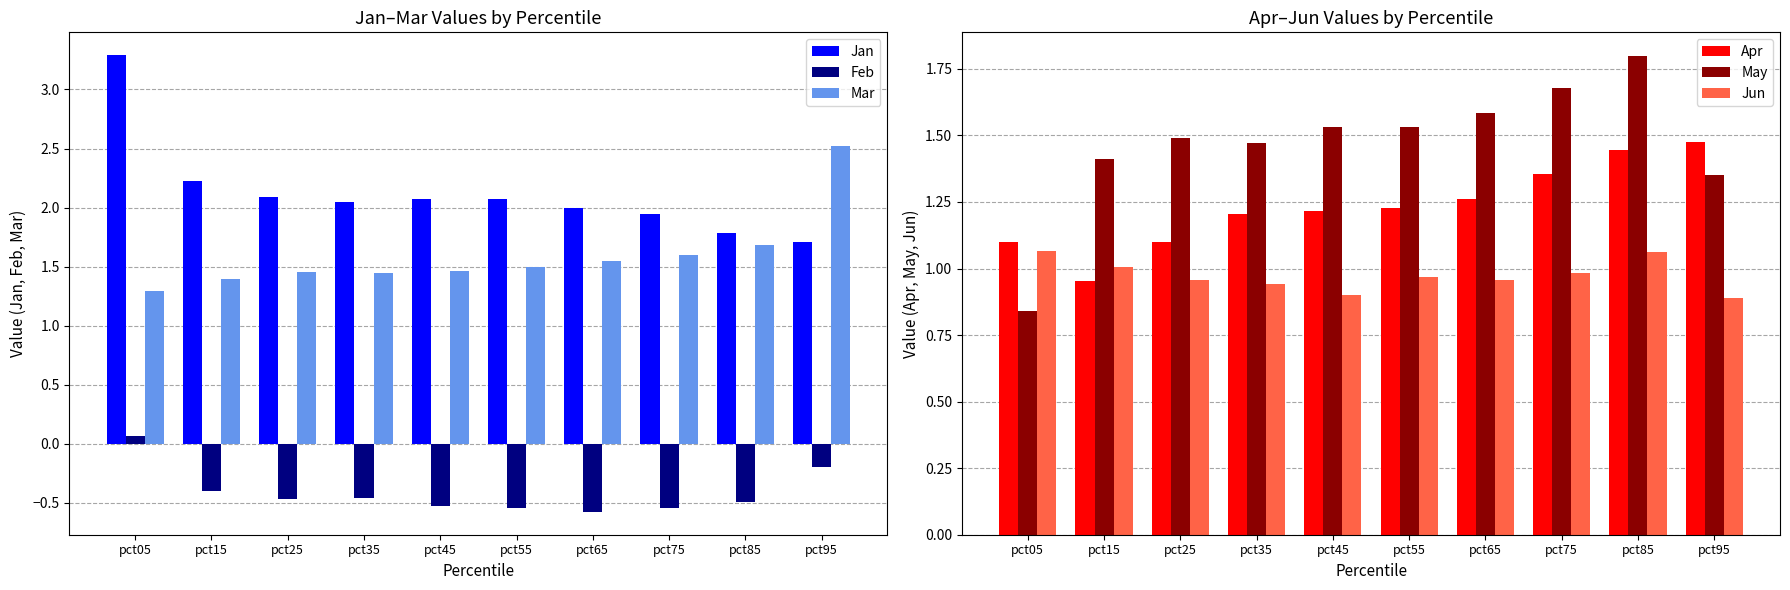

Count the Feb values in the range 0 to 1.

1